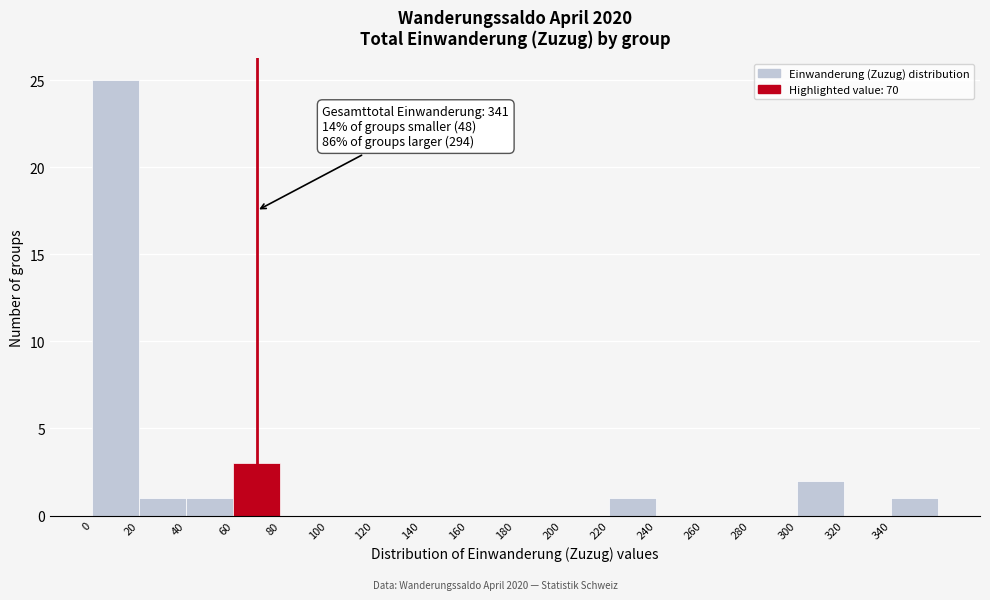

Which range on the x-axis has the tallest bar?

0 to 20